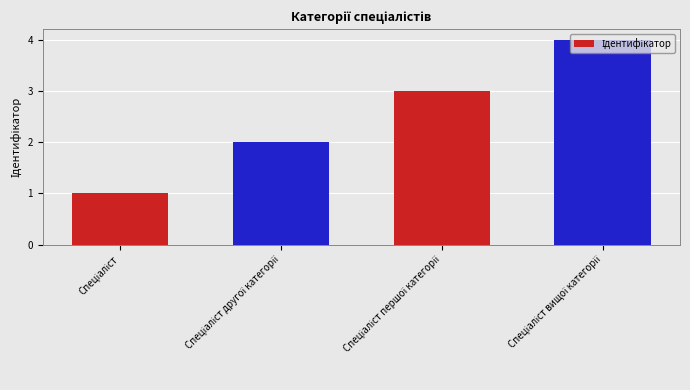

What is the greatest value displayed?

4